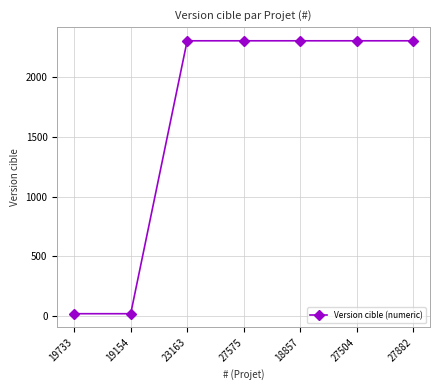

How many lines are shown in the chart?

1